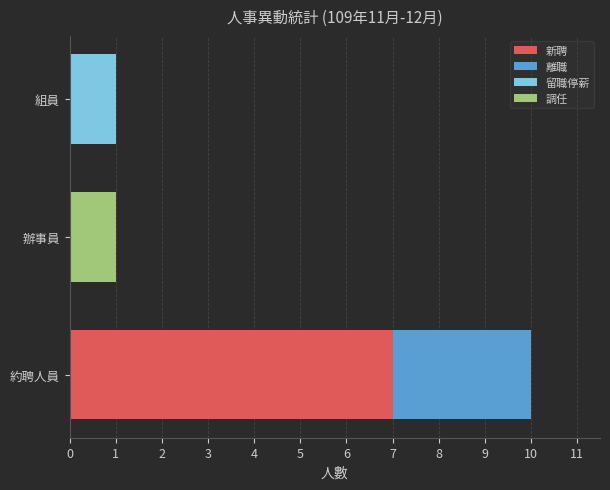

At which category is the sum across all series the highest?

約聘人員